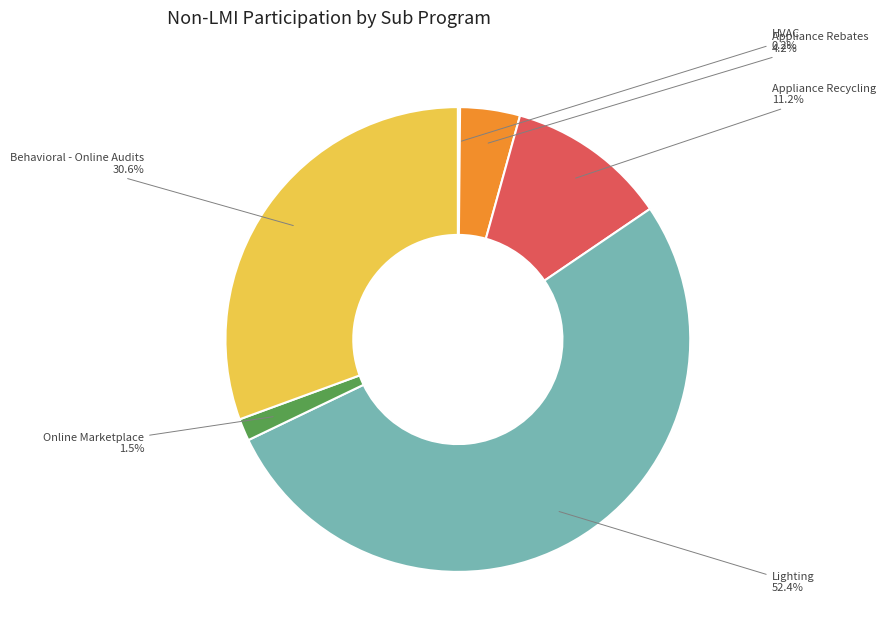

To the nearest percent, what percentage of the pie is Appliance Rebates?

4%